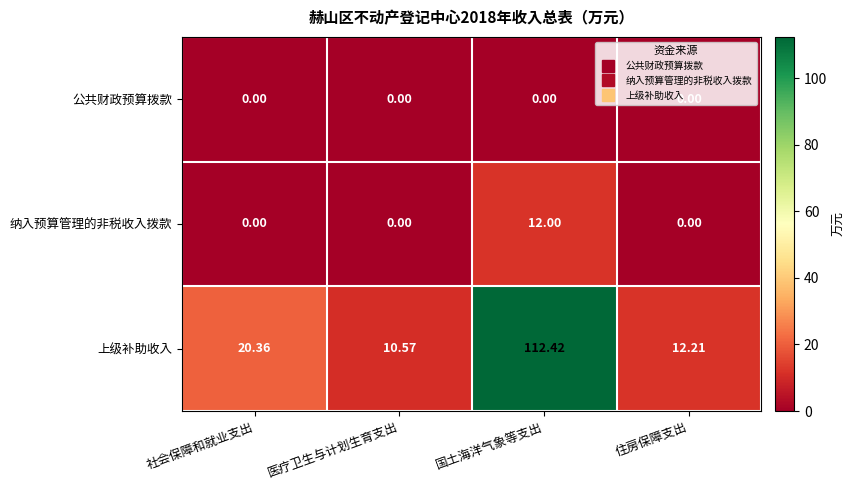

Rank the series by their maximum value, from lowest to highest.

公共财政预算拨款, 纳入预算管理的非税收入拨款, 上级补助收入